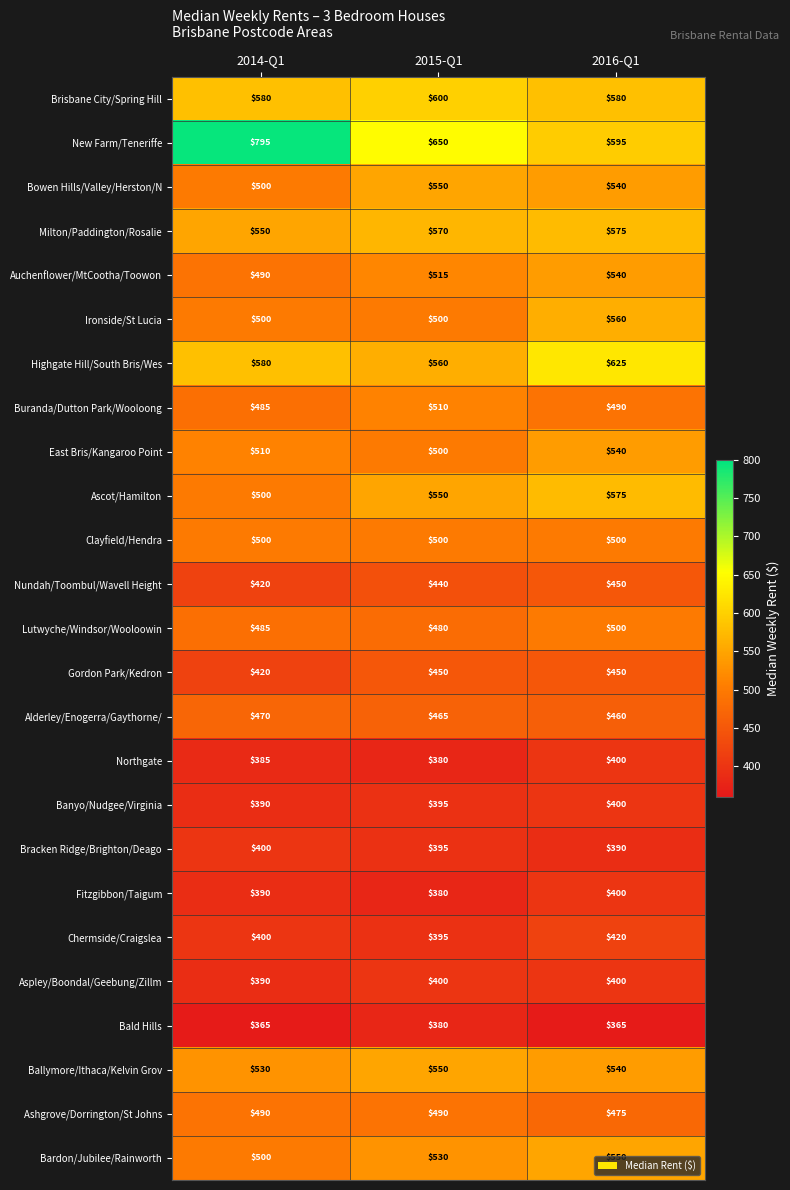

What is the total value across all series at 2014-Q1?

12025